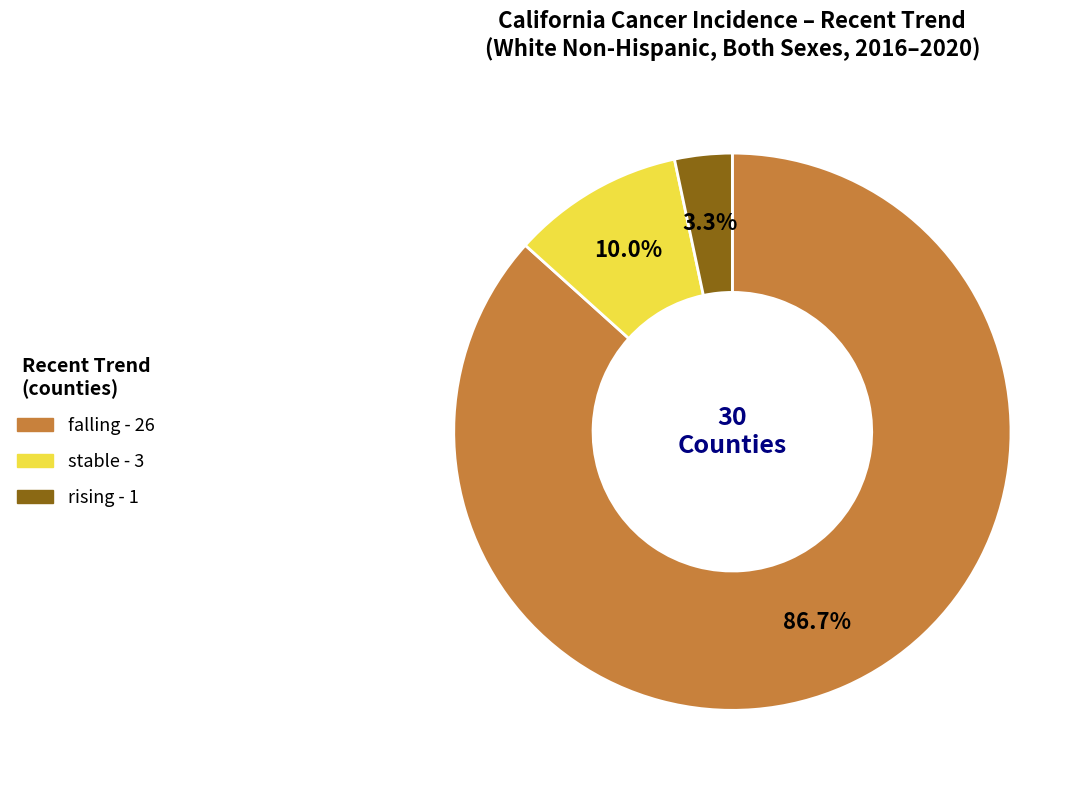

Rank the categories by value from lowest to highest.

rising, stable, falling